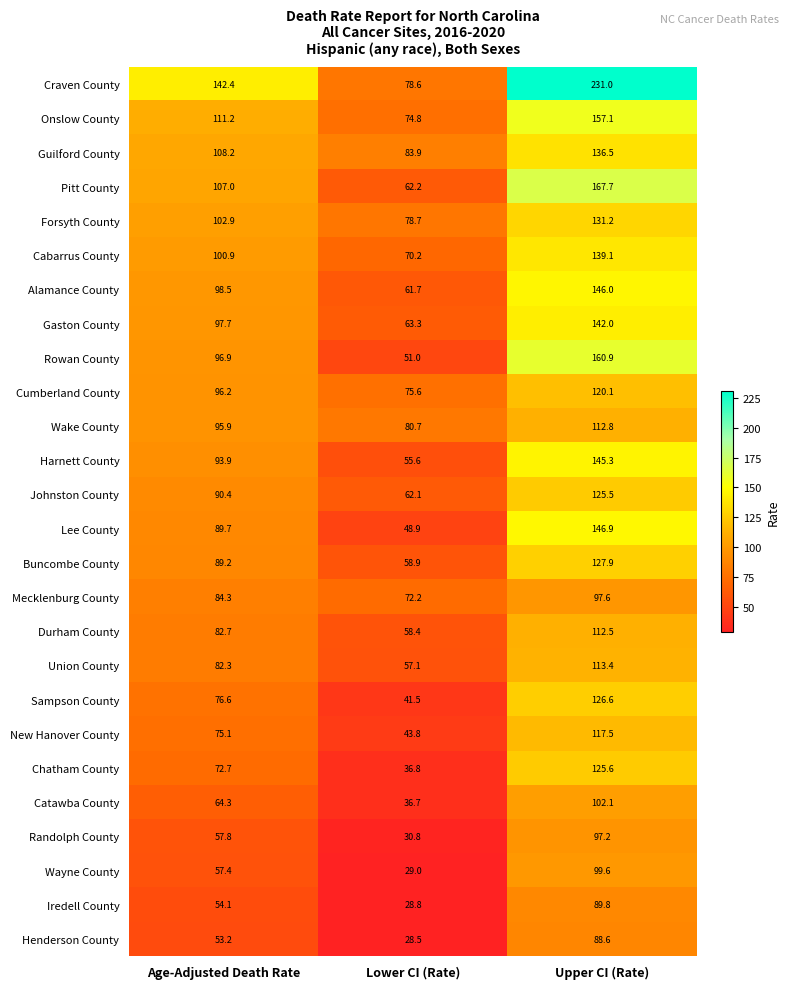

What is the minimum value shown in the chart?

28.5